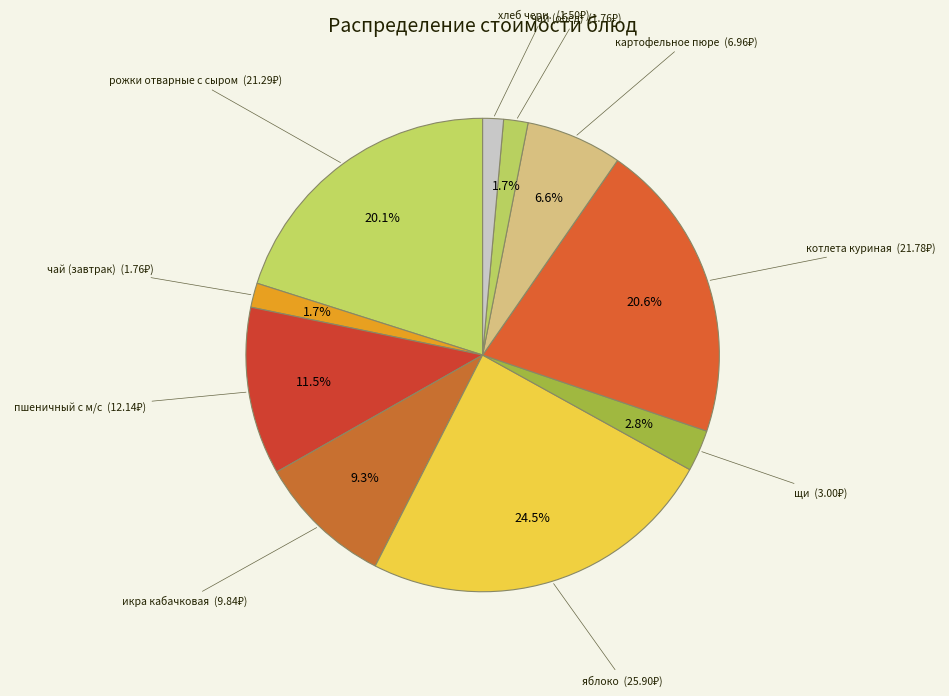

To the nearest percent, what percentage of the pie is чай (завтрак)?

2%